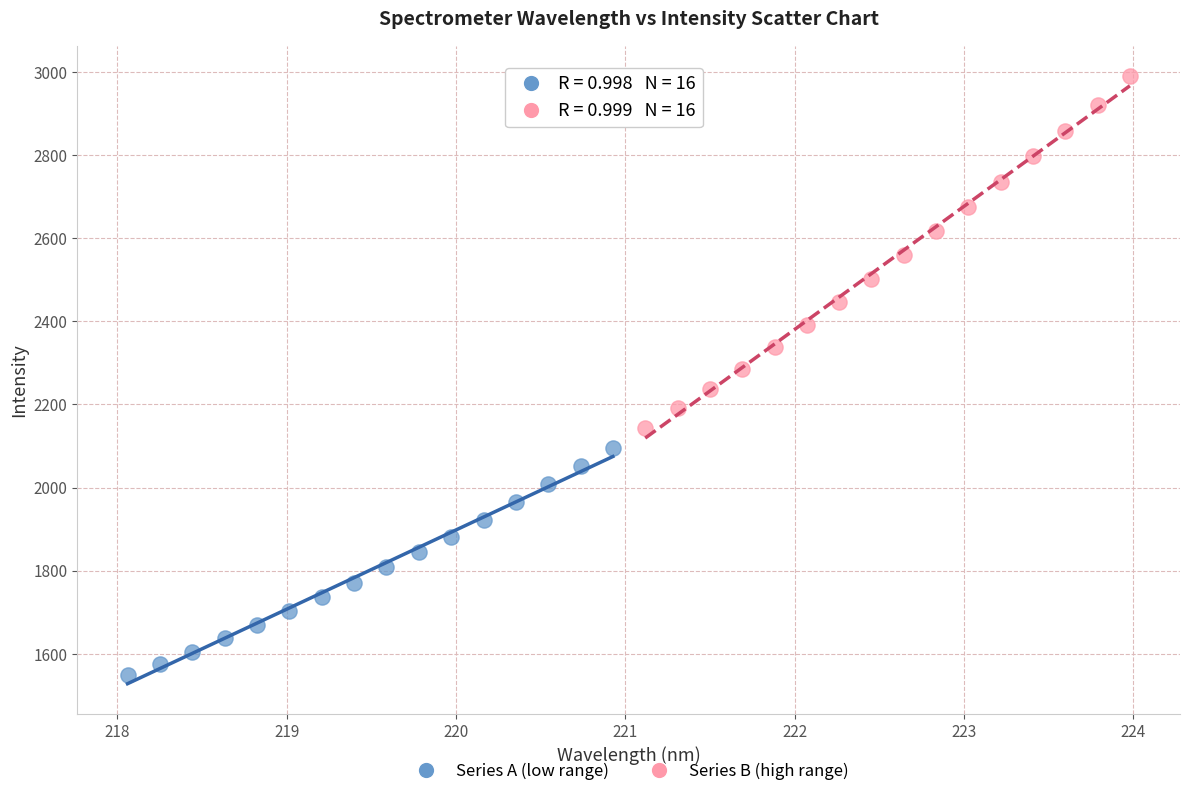

Which series has the largest Y range (max minus min)?

Series B (high range)